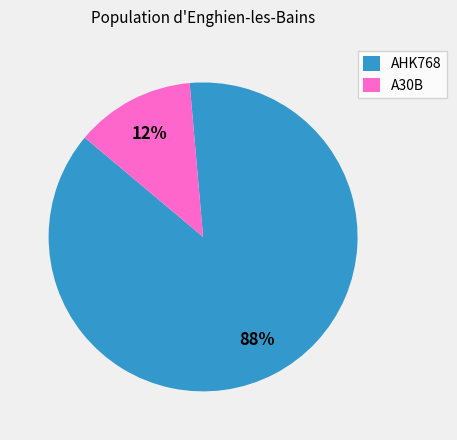

Combined, do AHK768 and A30B account for over 50%?

Yes